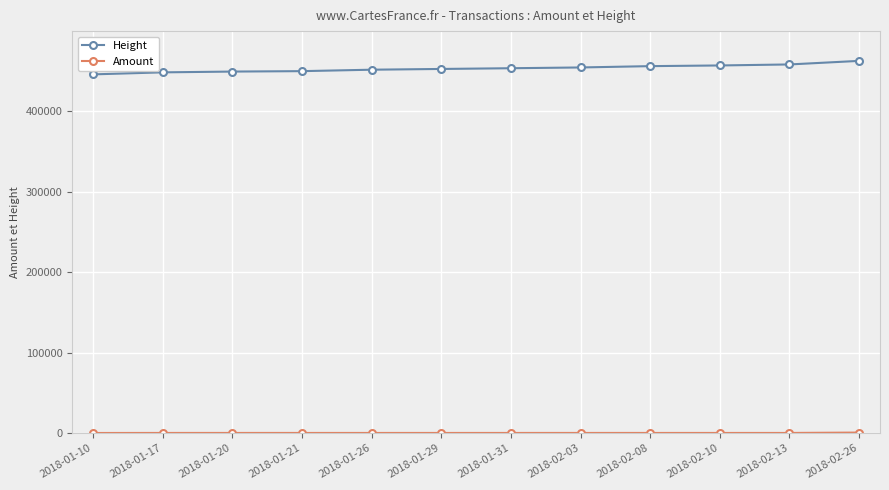

What is the label of the 11th point from the right?

2018-01-17